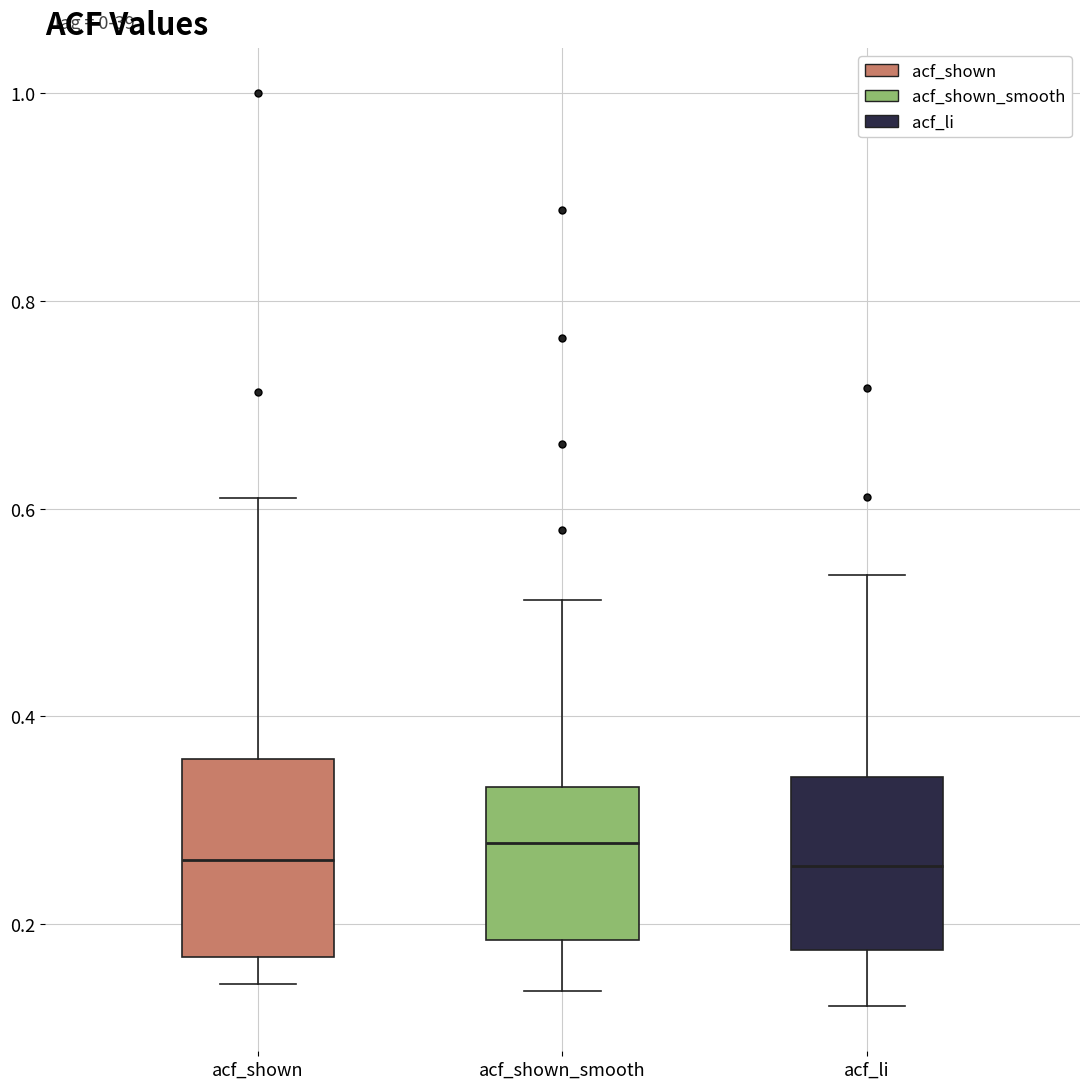

Where does the median line of the box for acf_li sit on the y-axis? The values are not printed on the chart, so give them approximately, as read against the axis.

0.26